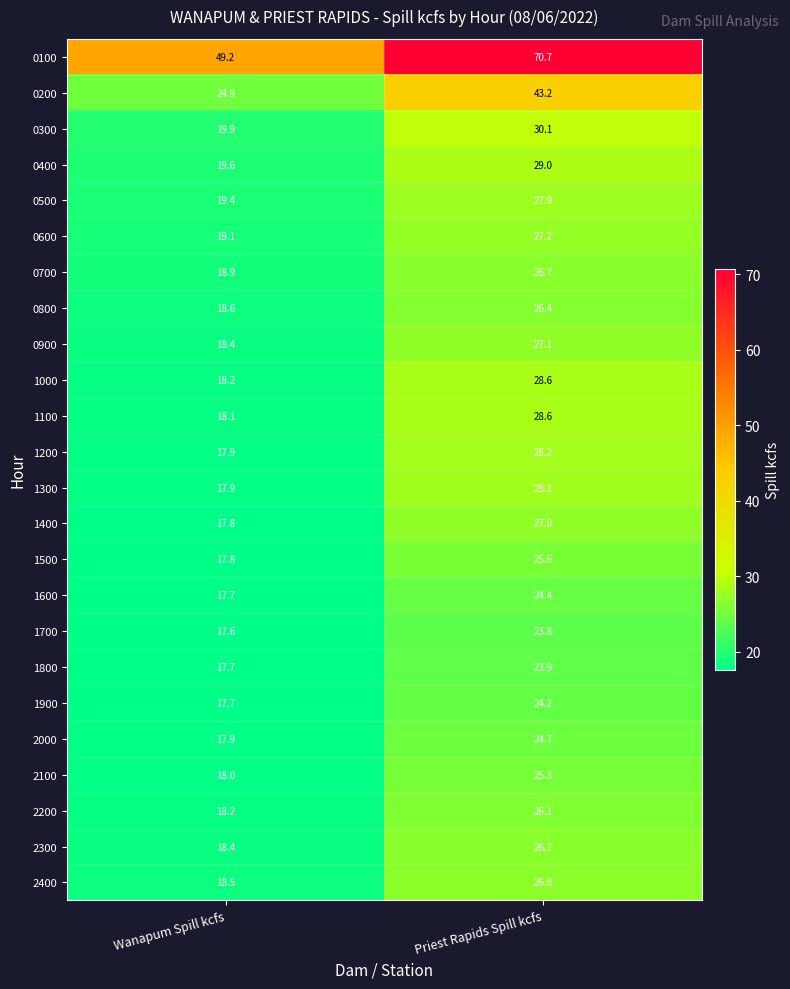

What is the minimum value shown in the chart?

17.6